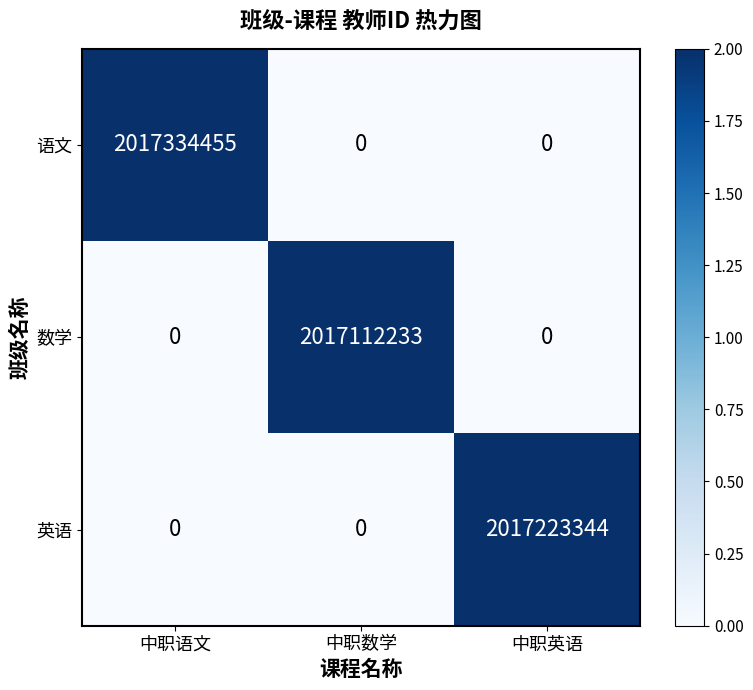

Count the number of data series in this chart.

3